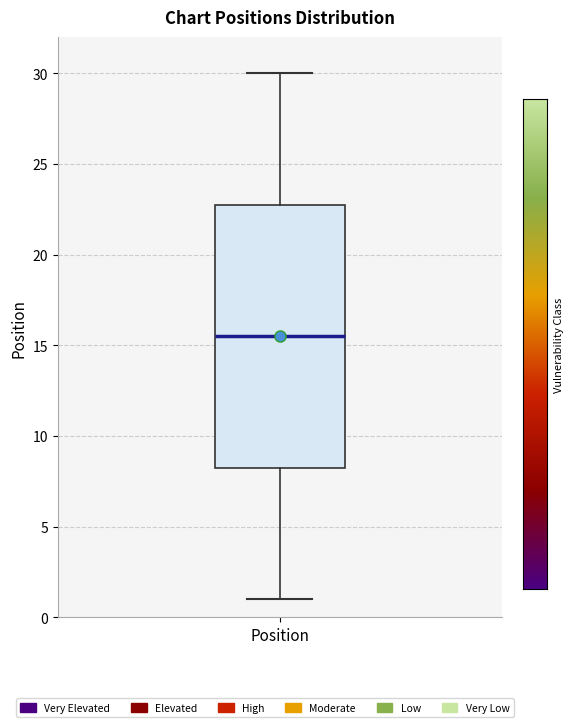

Transcribe this box plot: give where the median line is, the range the box spans, and where the two whiskers end, as read against the y-axis. The values are not printed on the chart, so give them approximately, as read against the axis.

median 15.5, box 8.5 to 23.0, whiskers 1.0 to 30.0